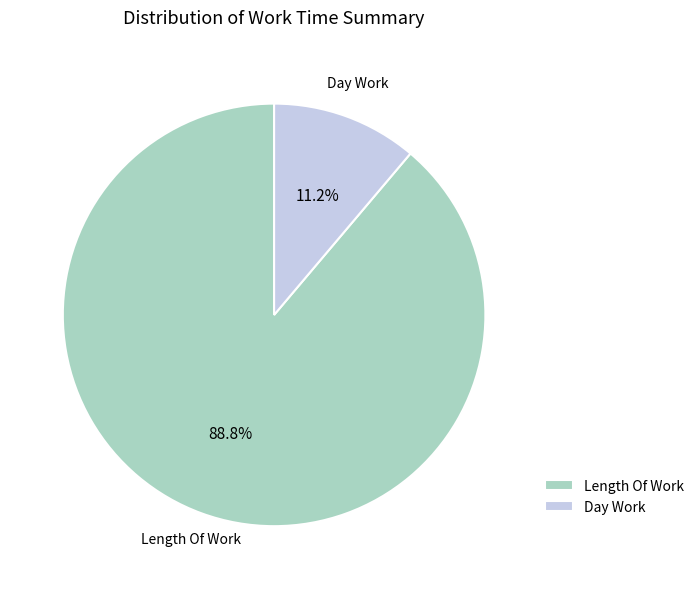

Which slice is the smallest?

Day Work